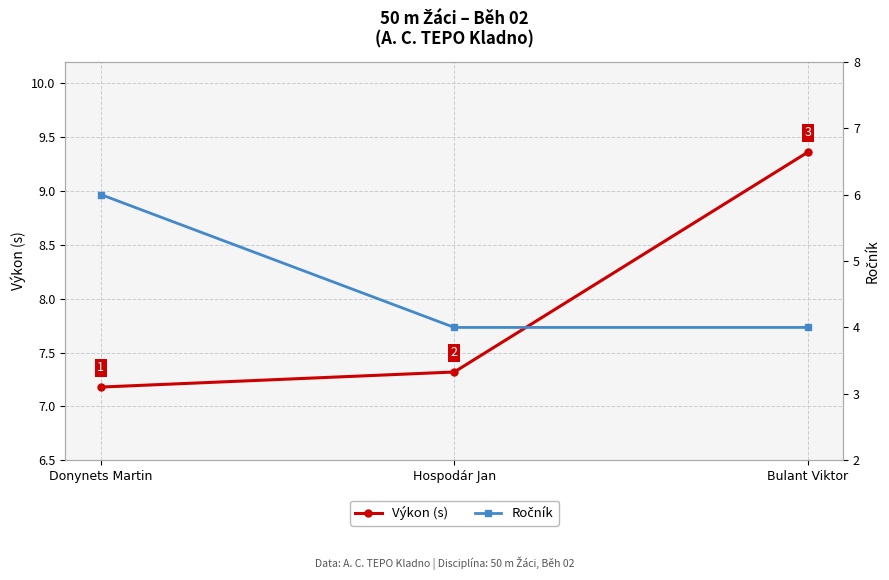

What is the difference between the maximum and second lowest values in the Výkon (s) series?

2.0